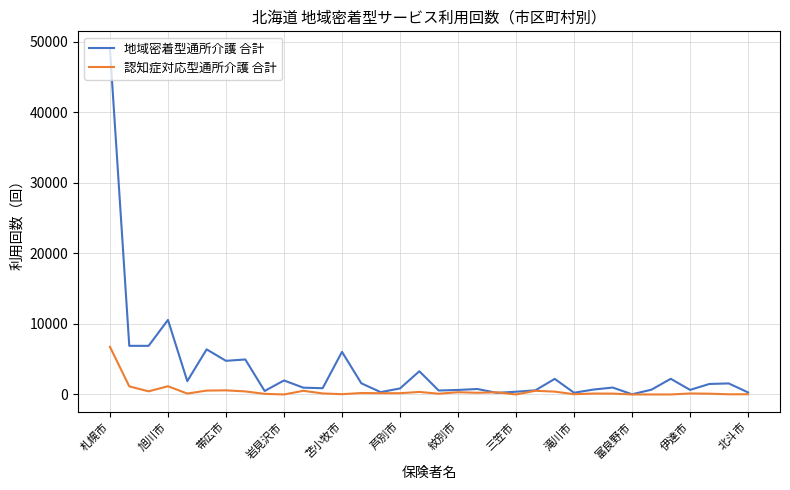

Which series has the largest total across all categories?

地域密着型通所介護 合計